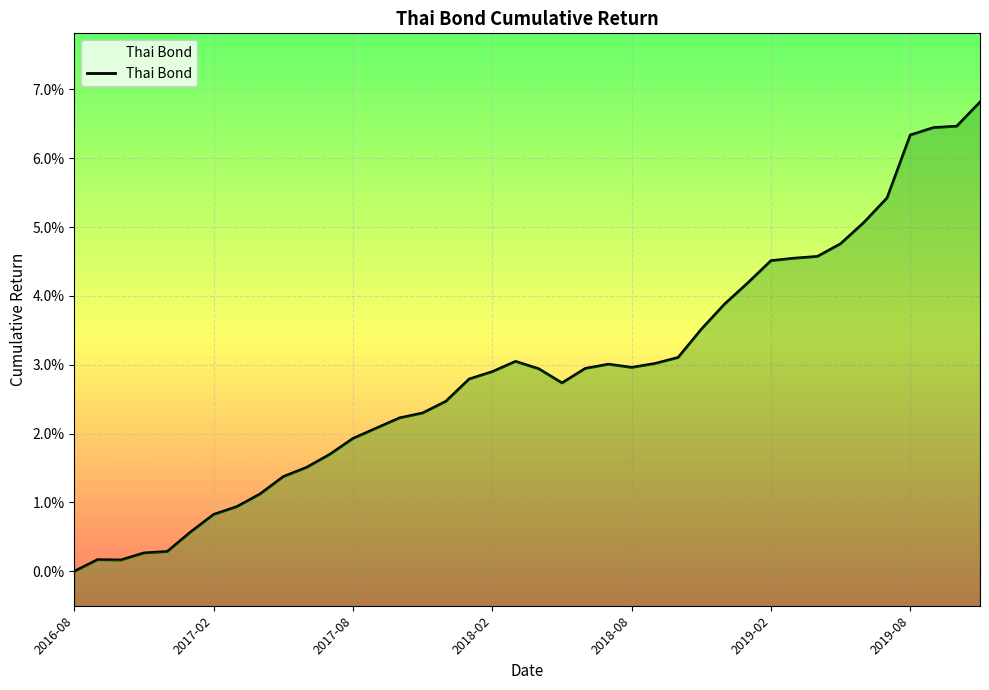

How many interior local valleys (lower than both neighbors) does the data have?

3